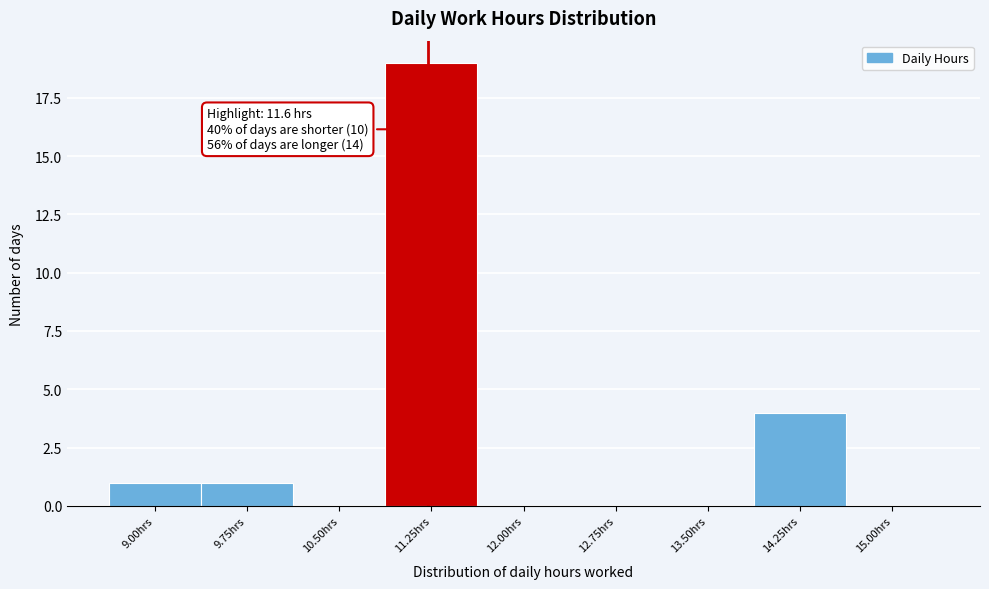

Reading left to right, extract all data points from this chart.

9.00hrs=1	9.75hrs=1	10.50hrs=0	11.25hrs=19	12.00hrs=0	12.75hrs=0	13.50hrs=0	14.25hrs=4	15.00hrs=0